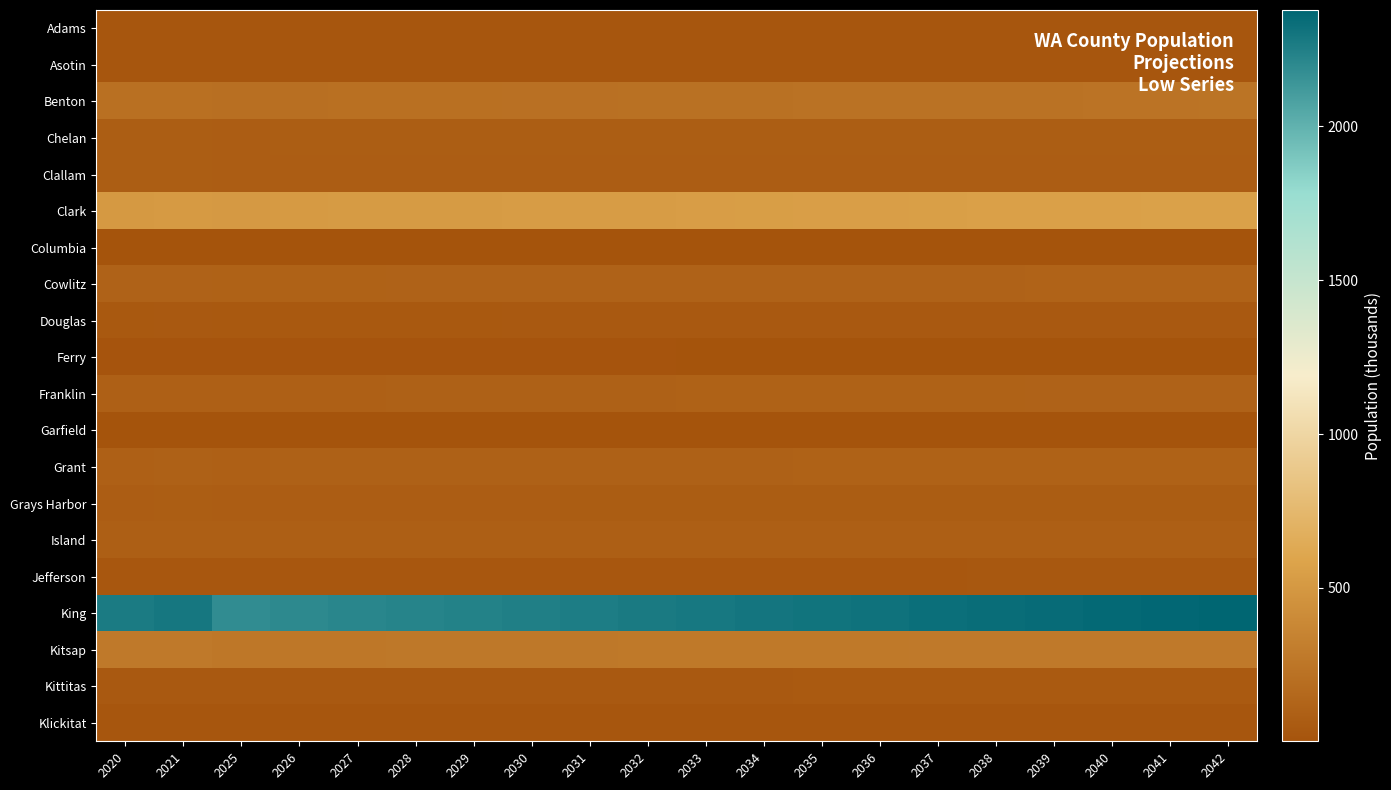

What is the total value across all series at 2029?

4057.6